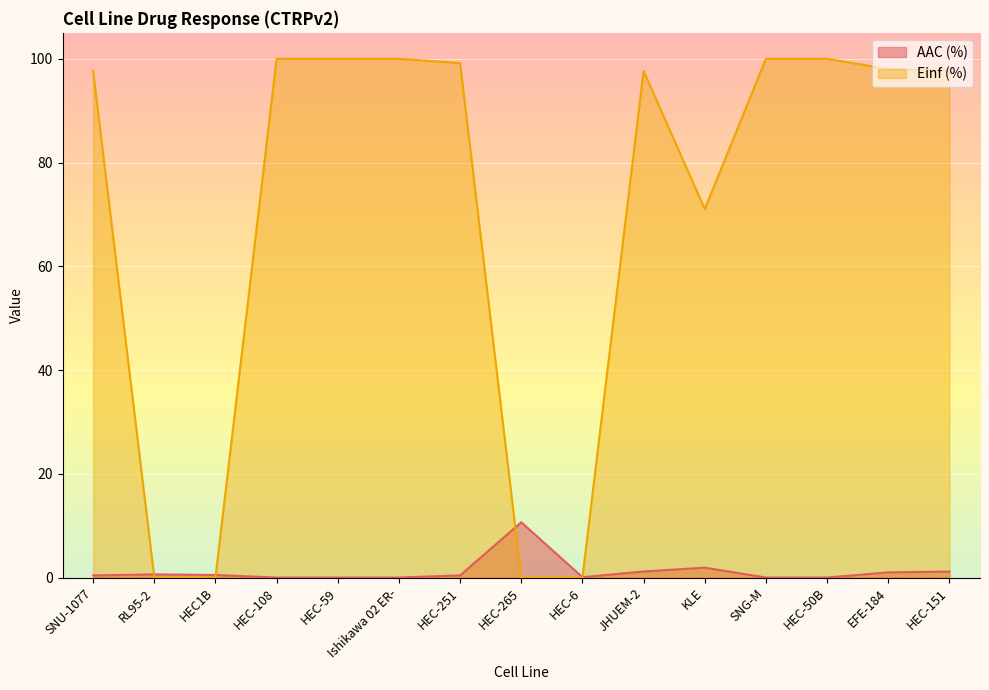

What is the value of the AAC (%) point at the 9th from the left?

0.1